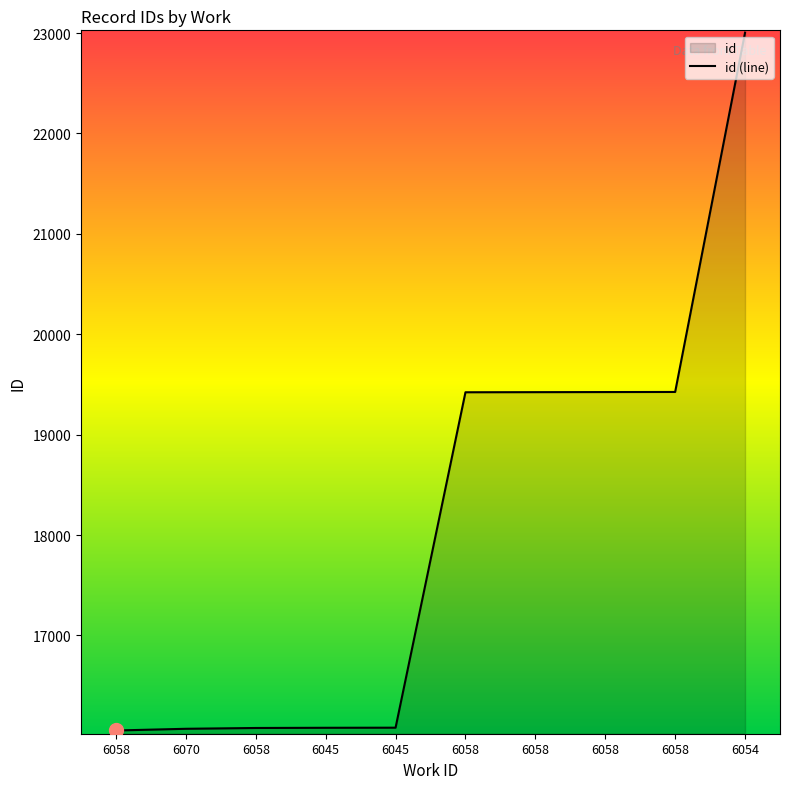

True or false: the data shows 16070 at 6070.

True